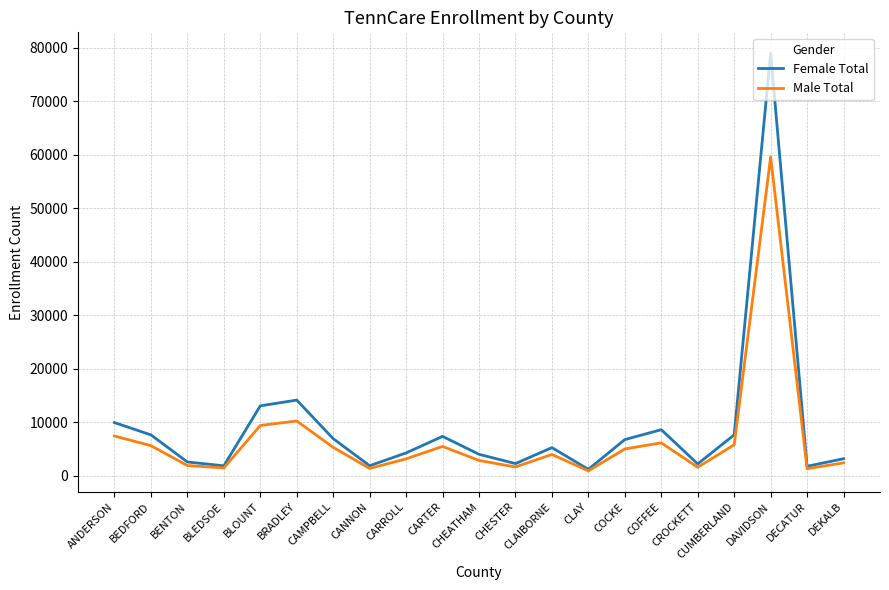

At which label does Female Total reach its peak?

DAVIDSON